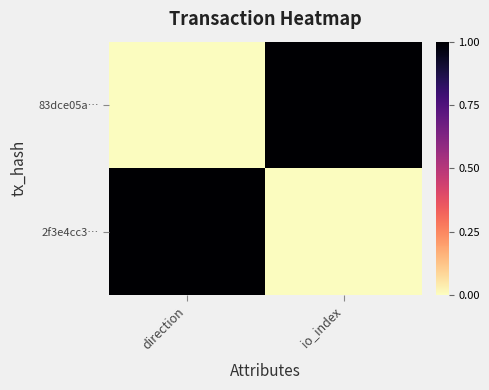

List the series in order of their peak value, highest first.

83dce05a…, 2f3e4cc3…